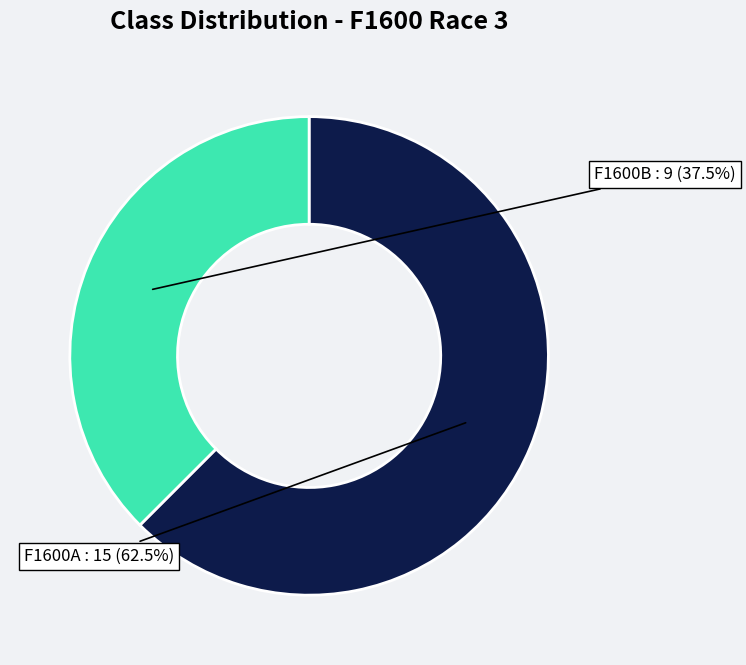

To the nearest percent, what is the difference between the largest and smallest slice percentages?

25%